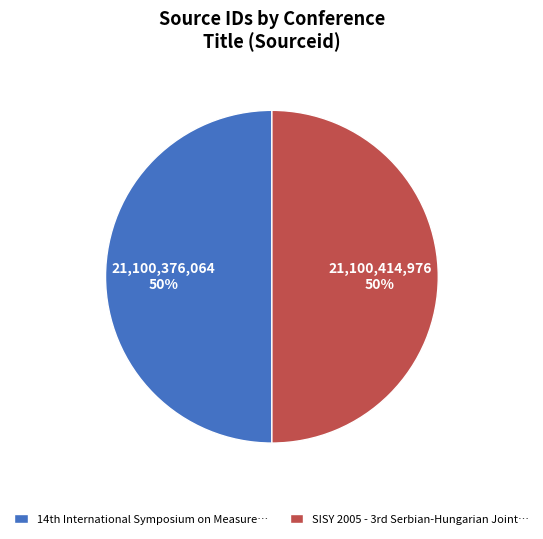

To the nearest percent, what is the average slice percentage?

50%